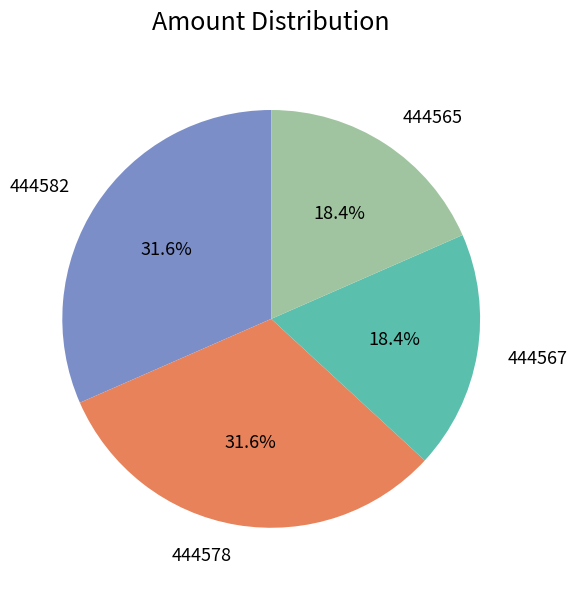

To the nearest percent, what portion does 444578 represent?

32%